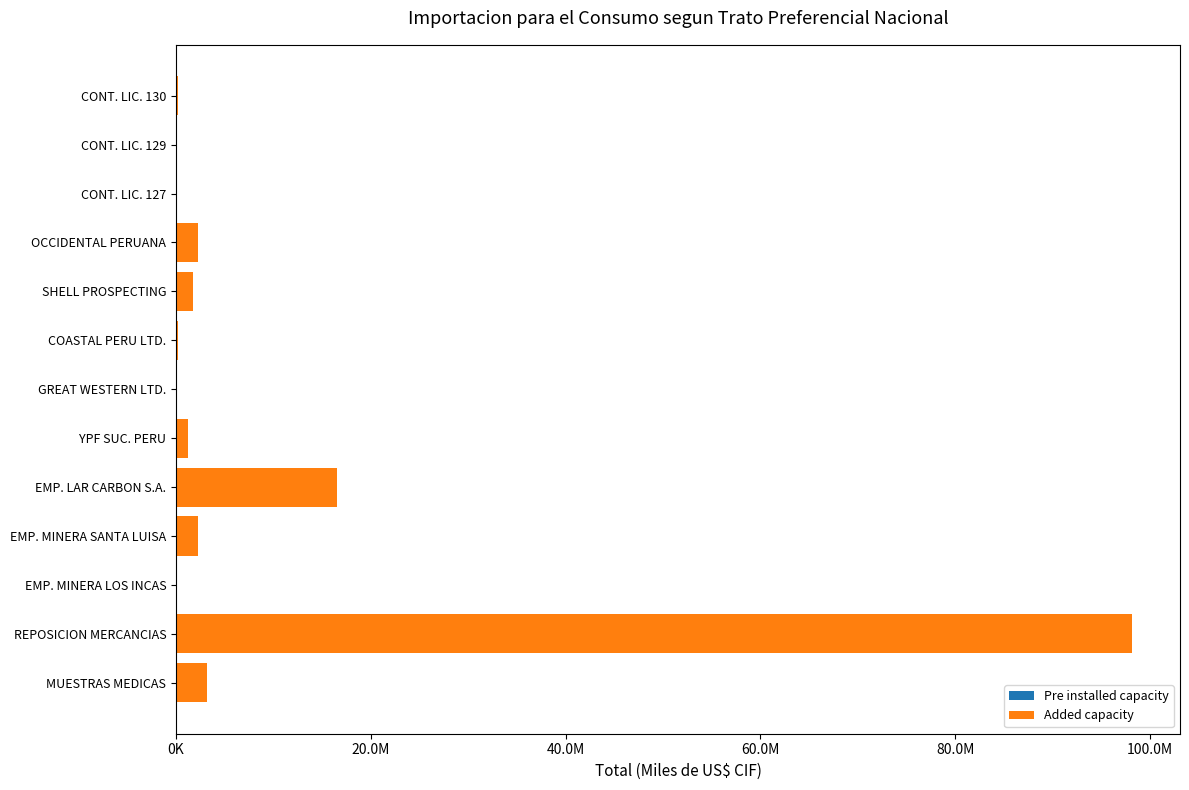

Are the bars horizontal?

Yes